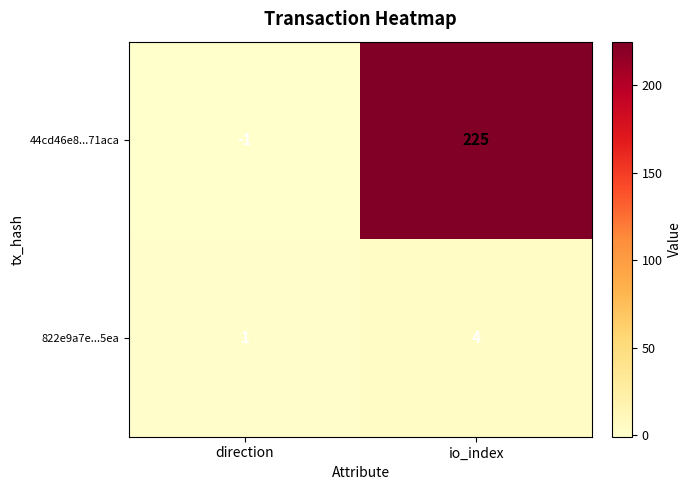

What is the spread (max minus min) of values at io_index?

221